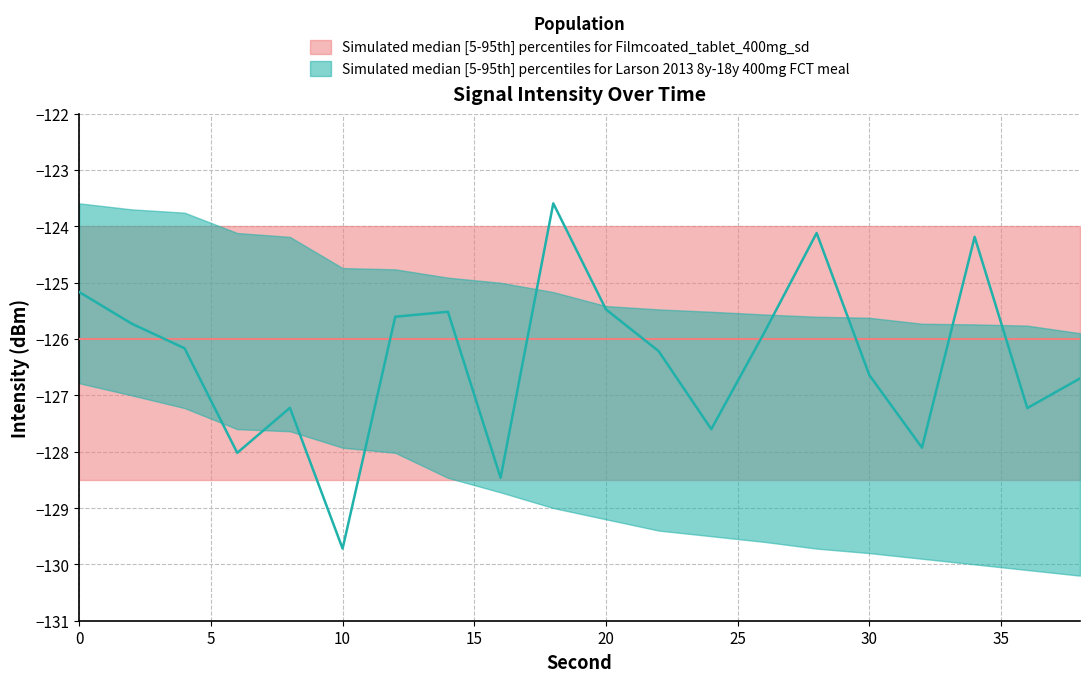

Is this an area chart (filled region under the line)?

No